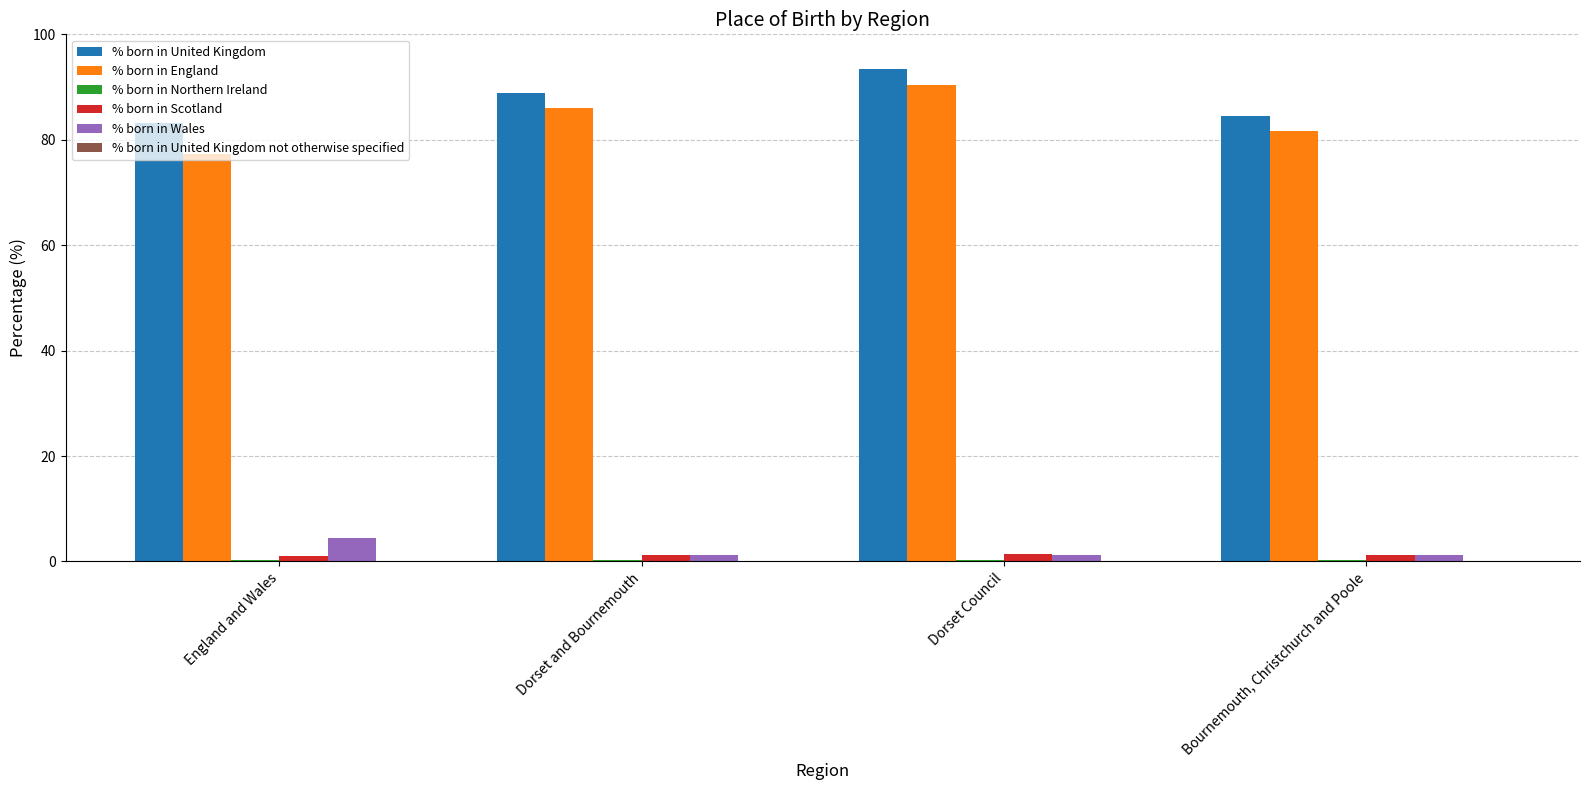

What is the highest value of the % born in Wales series?

4.5